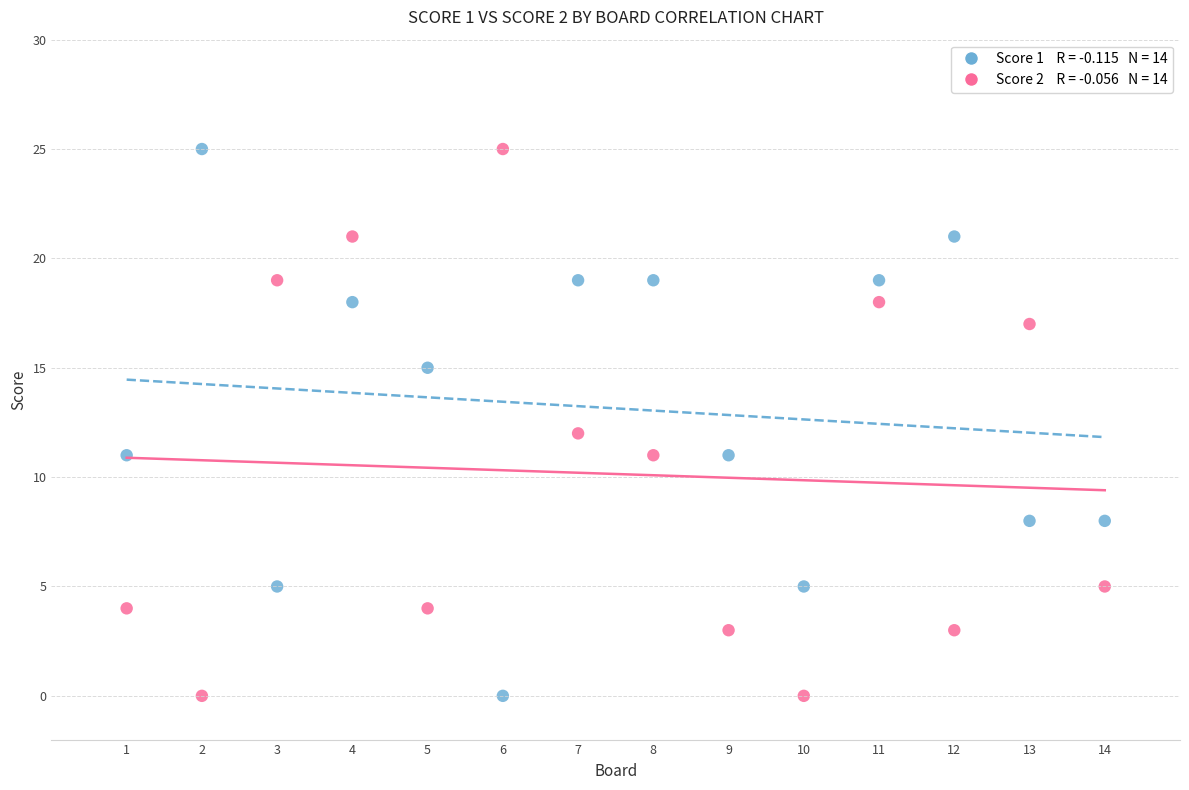

Across all data points, what is the range of Y values (max minus min)?

25